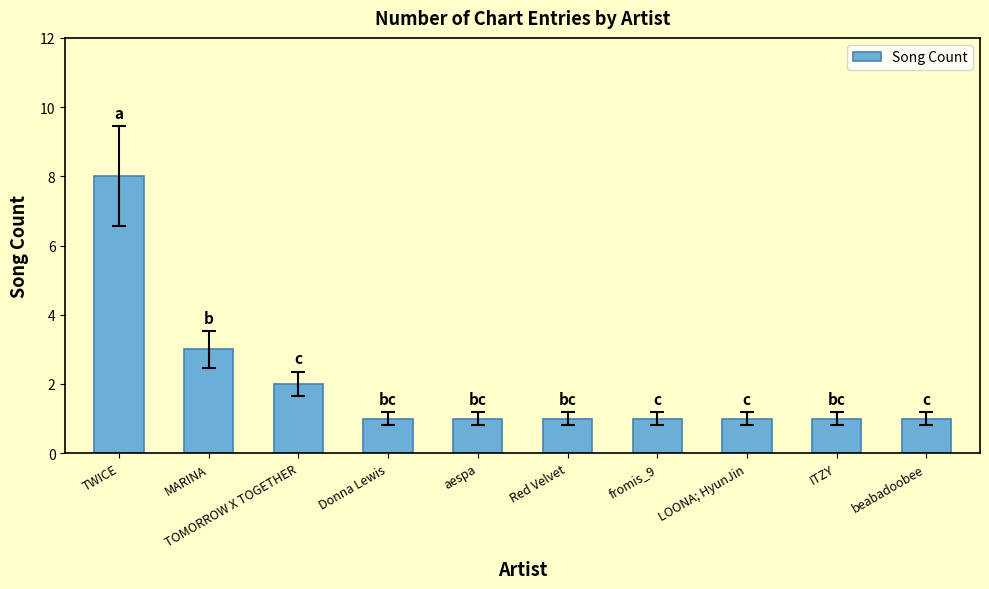

What is the difference between the second highest and second lowest values?

2